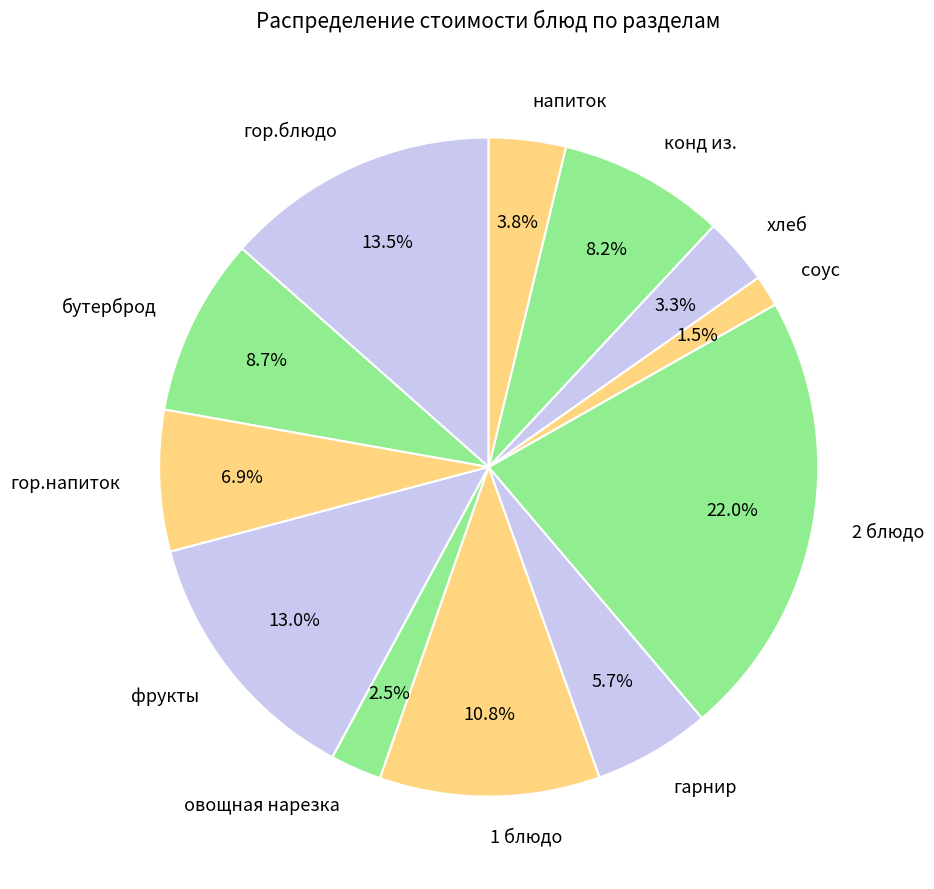

Which category has the smallest portion of the pie?

соус